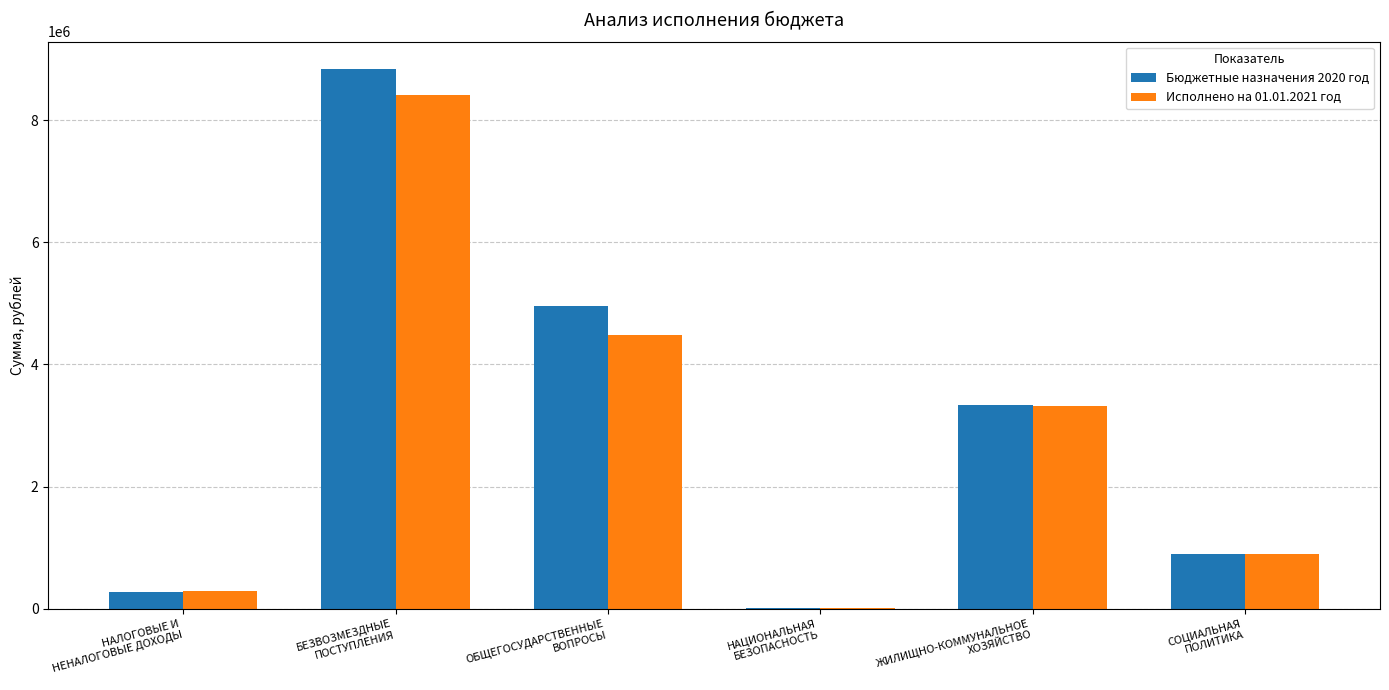

What is the total value across all series at ОБЩЕГОСУДАРСТВЕННЫЕ
ВОПРОСЫ?

9431346.4